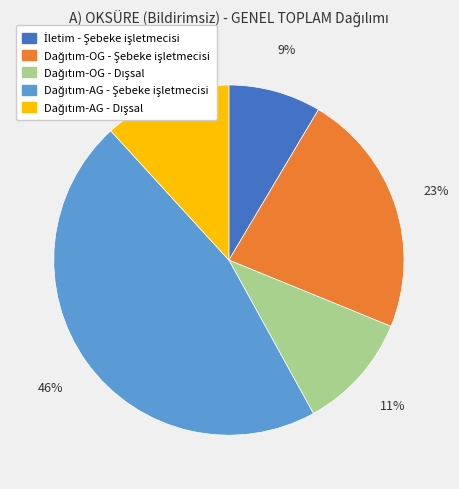

To the nearest percent, what is the average slice percentage?

20%